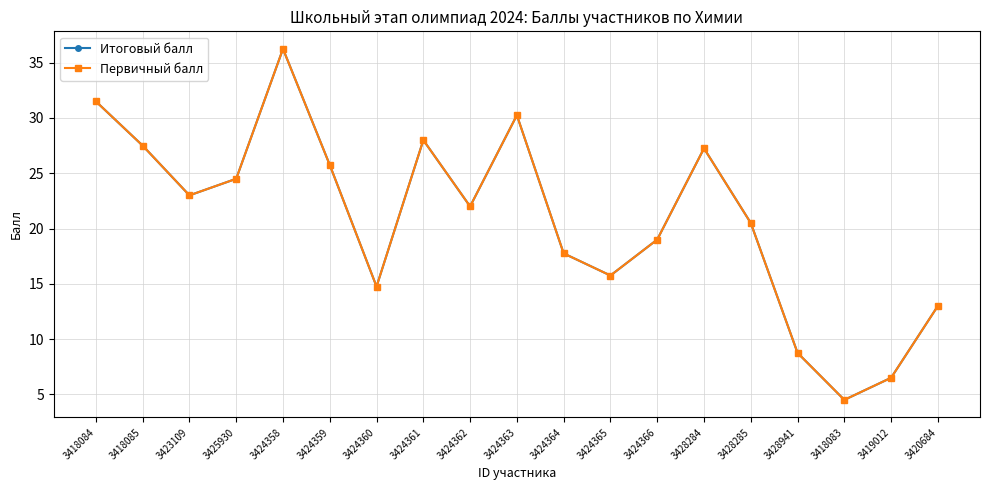

At which category is the sum across all series the highest?

3424358